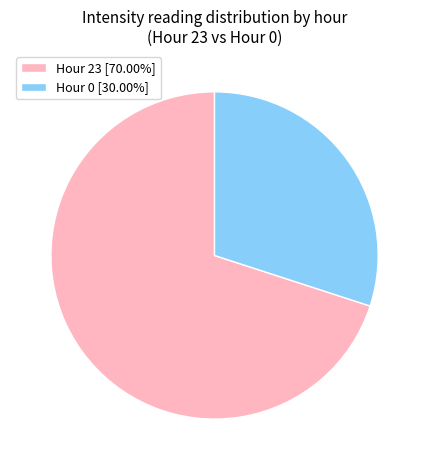

Is the sum of Hour 23 [70.00%] and Hour 0 [30.00%] greater than half?

Yes